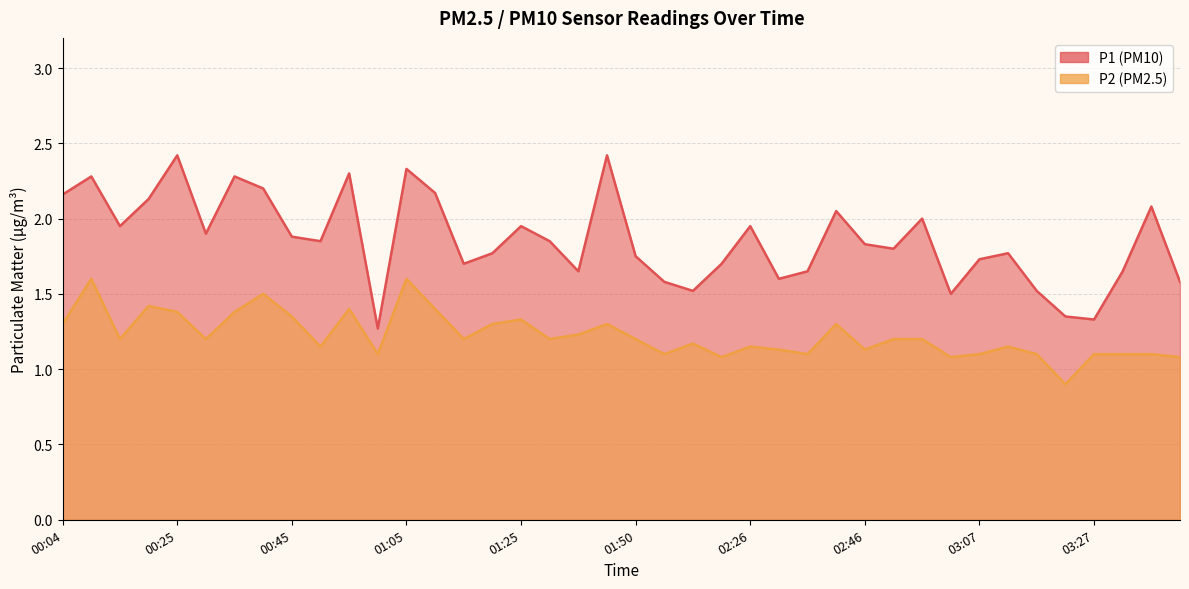

What is the minimum value shown in the chart?

0.9